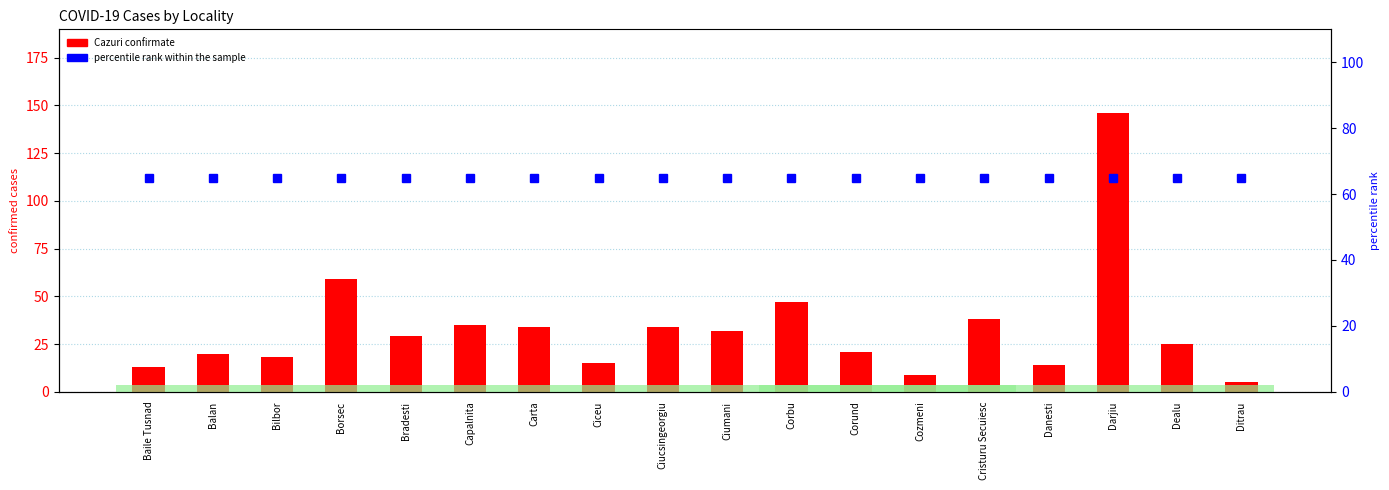

At which label does percentile rank within the sample reach its minimum?

Baile Tusnad